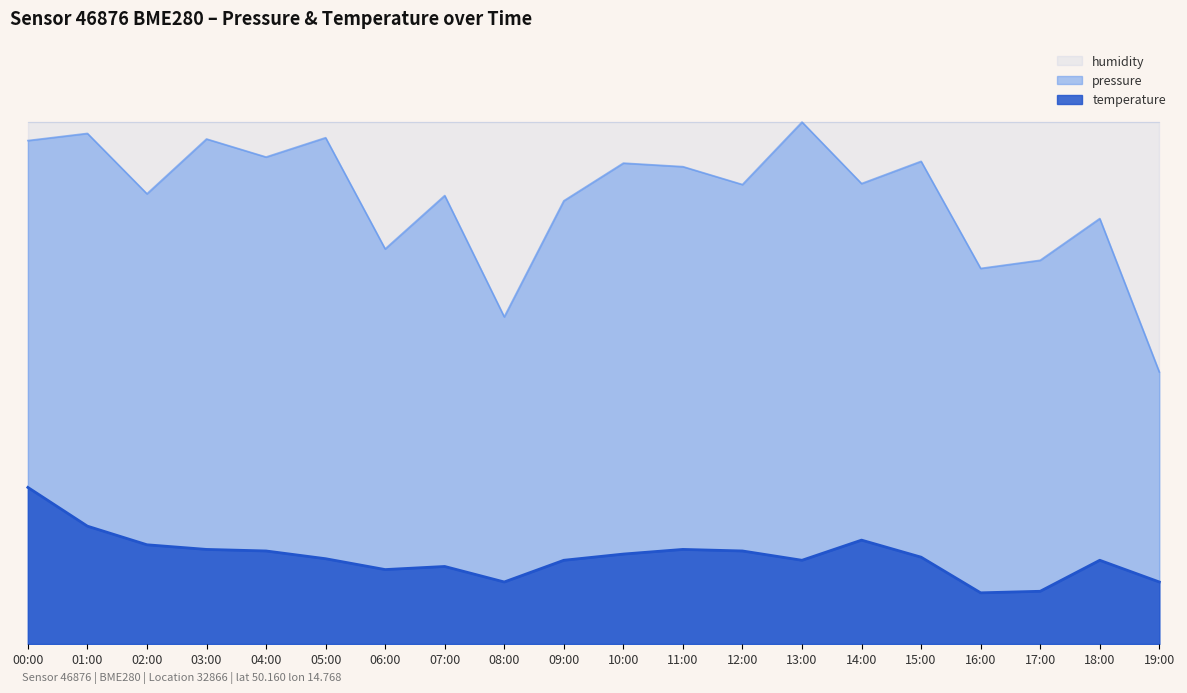

What is the minimum value shown in the chart?

9.8